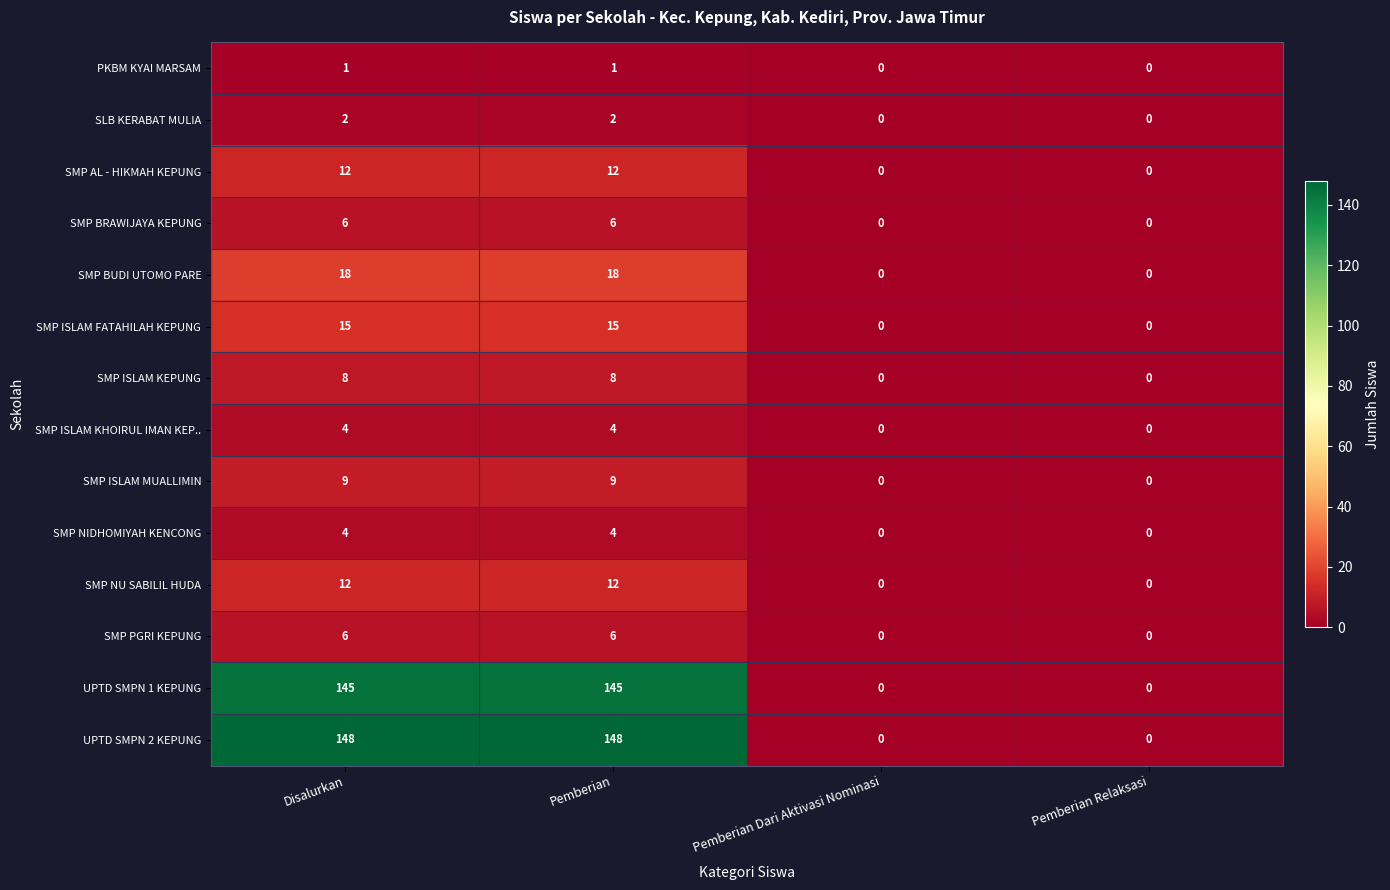

Is it true that PKBM KYAI MARSAM equals -1 at Pemberian Dari Aktivasi Nominasi?

False